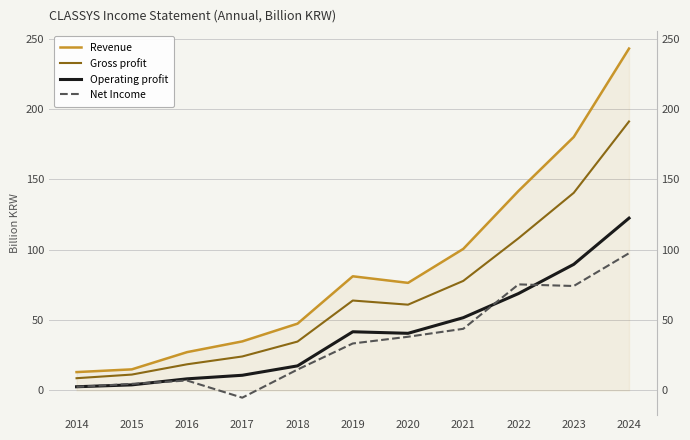

True or false: Operating profit and Revenue intersect in this chart.

False